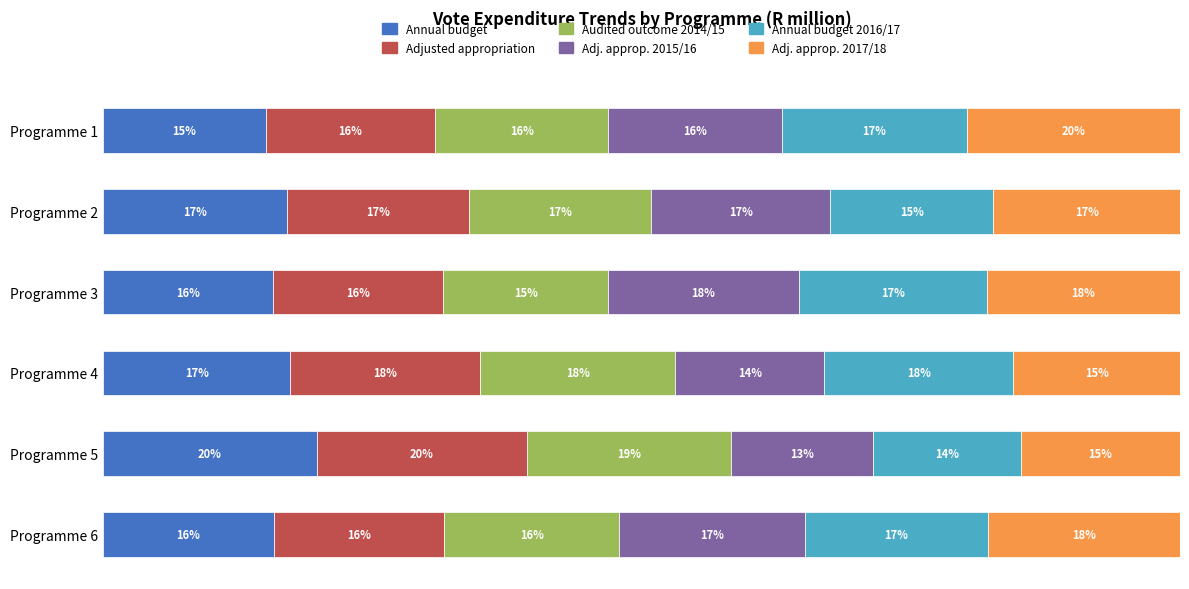

What are all the series names shown in the legend?

Annual budget, Adjusted appropriation, Audited outcome 2014/15, Adj. approp. 2015/16, Annual budget 2016/17, Adj. approp. 2017/18